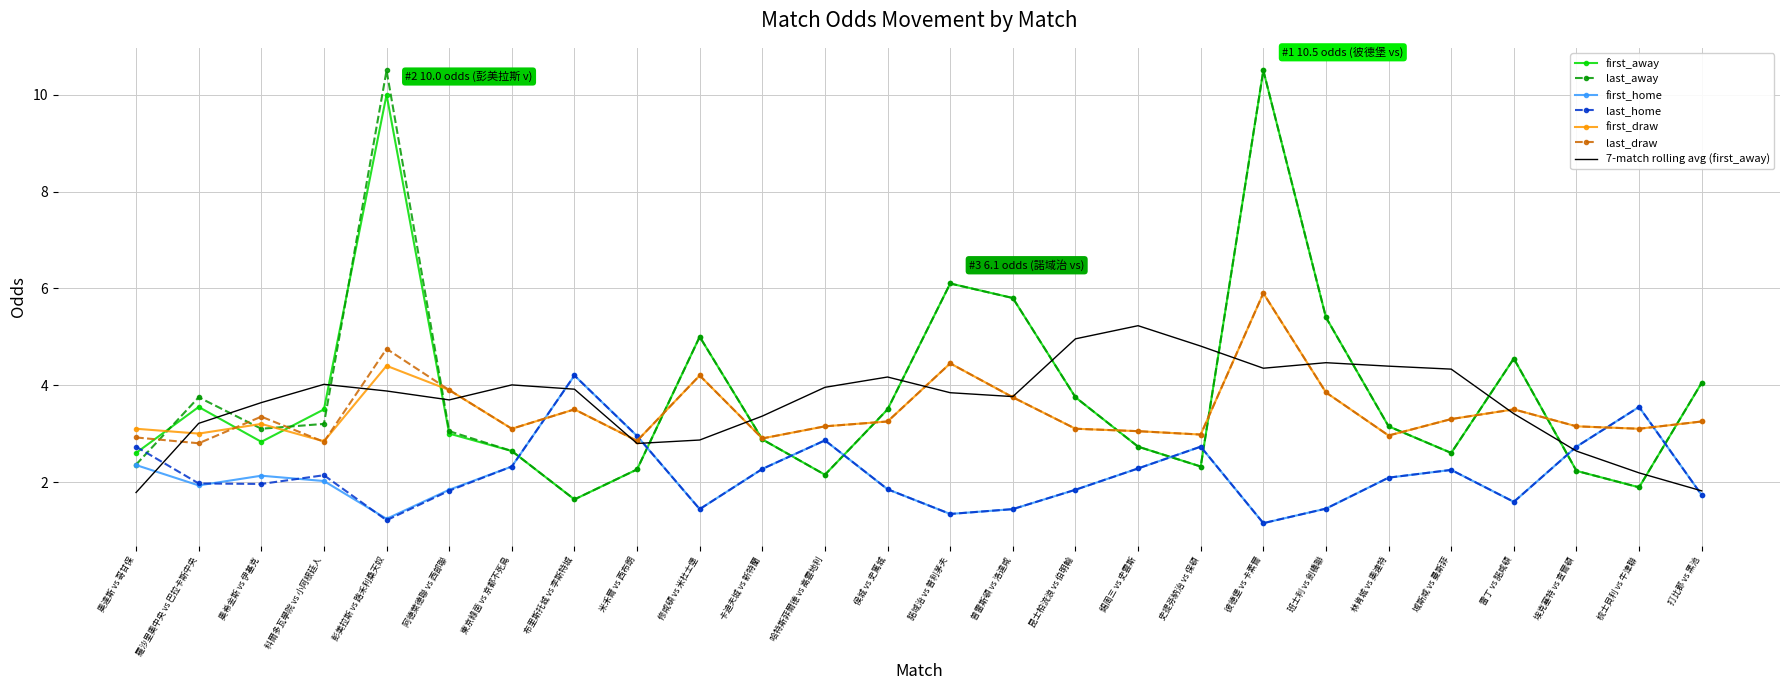

What is the maximum value shown in the chart?

10.5